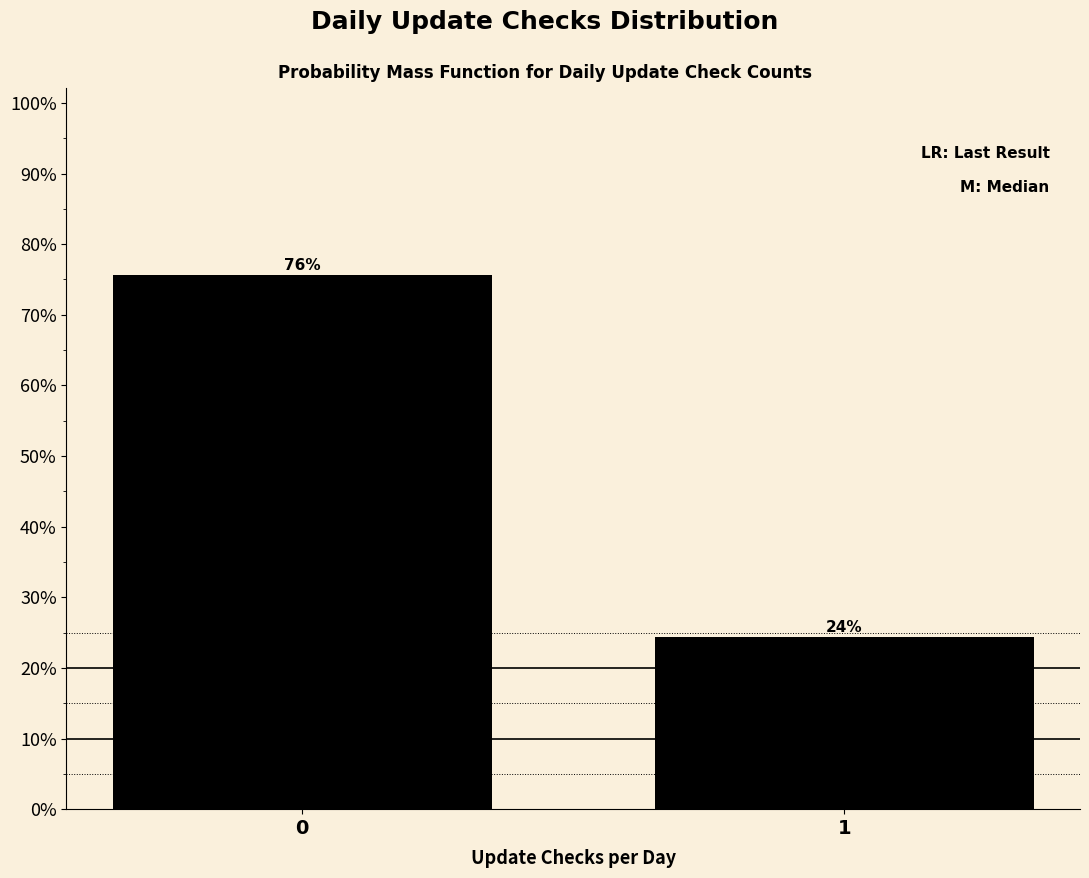

Is it true that the value at 1 is 24.4?

True